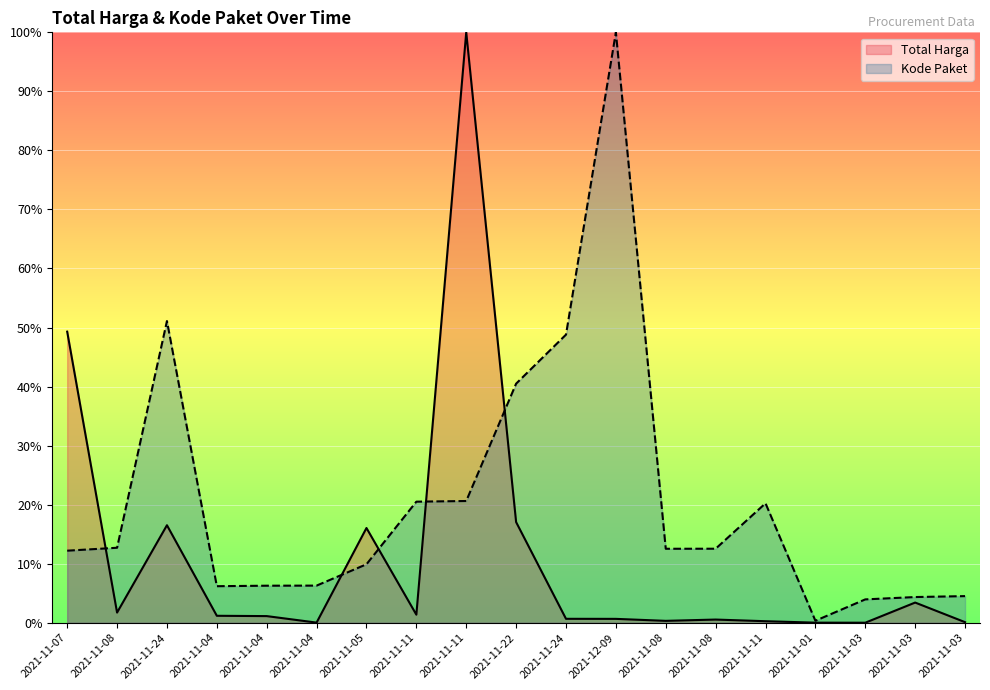

Reading left to right, list all the values displayed in this chart.

Total Harga: 49.3	1.7	16.5	1.2	1.1	0.0	16.0	1.4	100.0	17.0	0.7	0.7	0.3	0.5	0.3	0.0	0.0	3.4	0.1
Kode Paket: 12.2	12.7	51.1	6.2	6.3	6.3	9.9	20.5	20.6	40.5	48.8	100.0	12.5	12.5	20.2	0.3	4.0	4.3	4.5